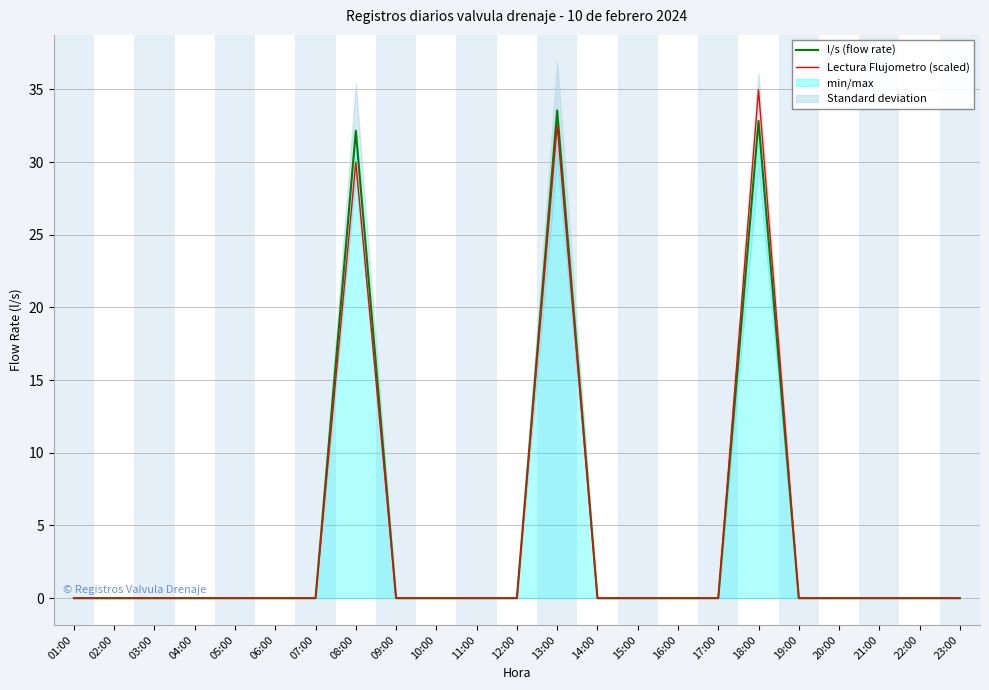

Is it true that l/s (flow rate) equals 15.9 at 14:00?

False